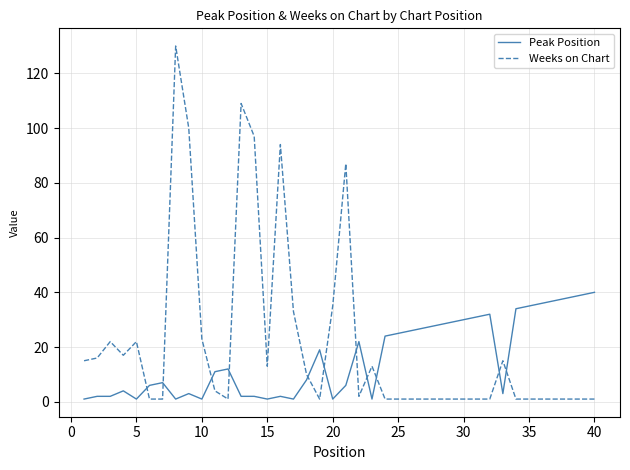

Rank the series by their maximum value, from highest to lowest.

Weeks on Chart, Peak Position